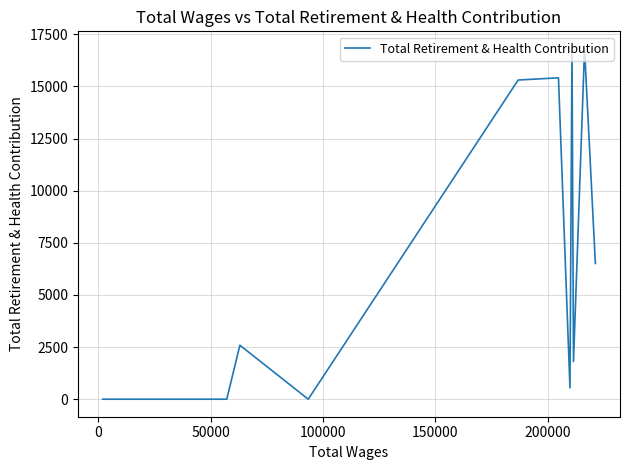

What is the sum of all values?

75758